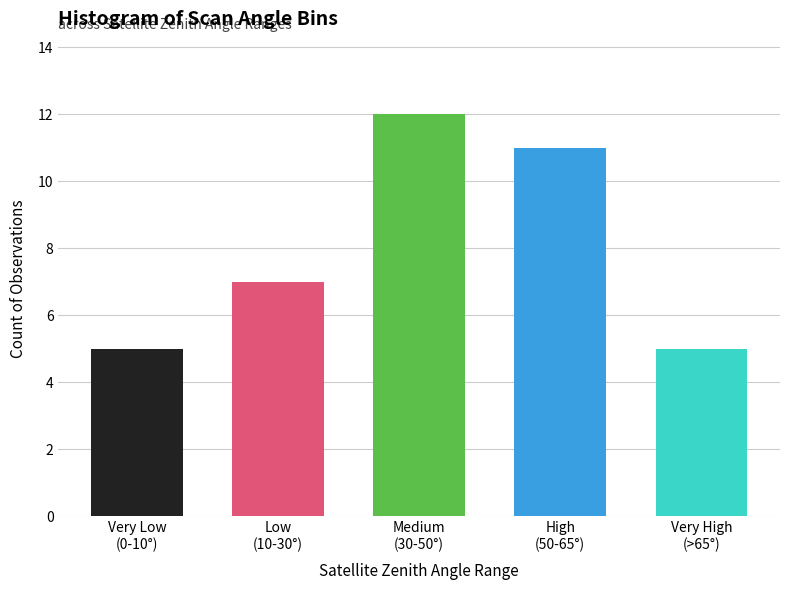

Count the number of data series in this chart.

1